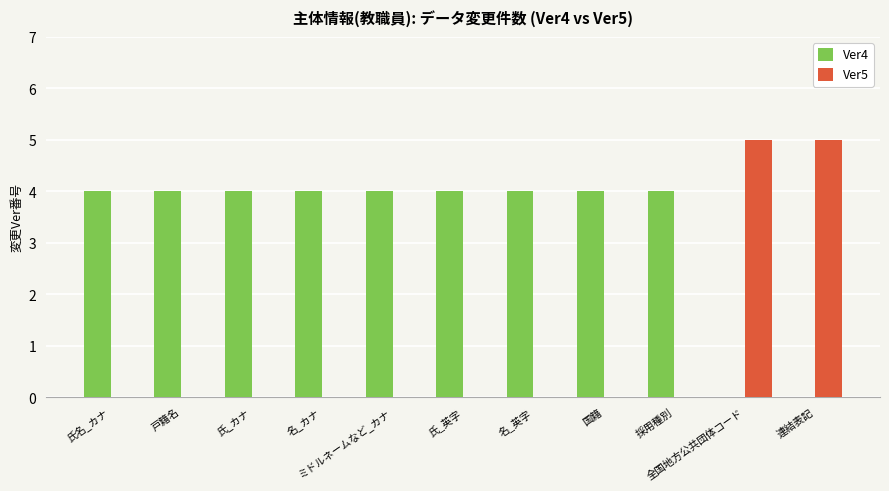

Count the number of data series in this chart.

2